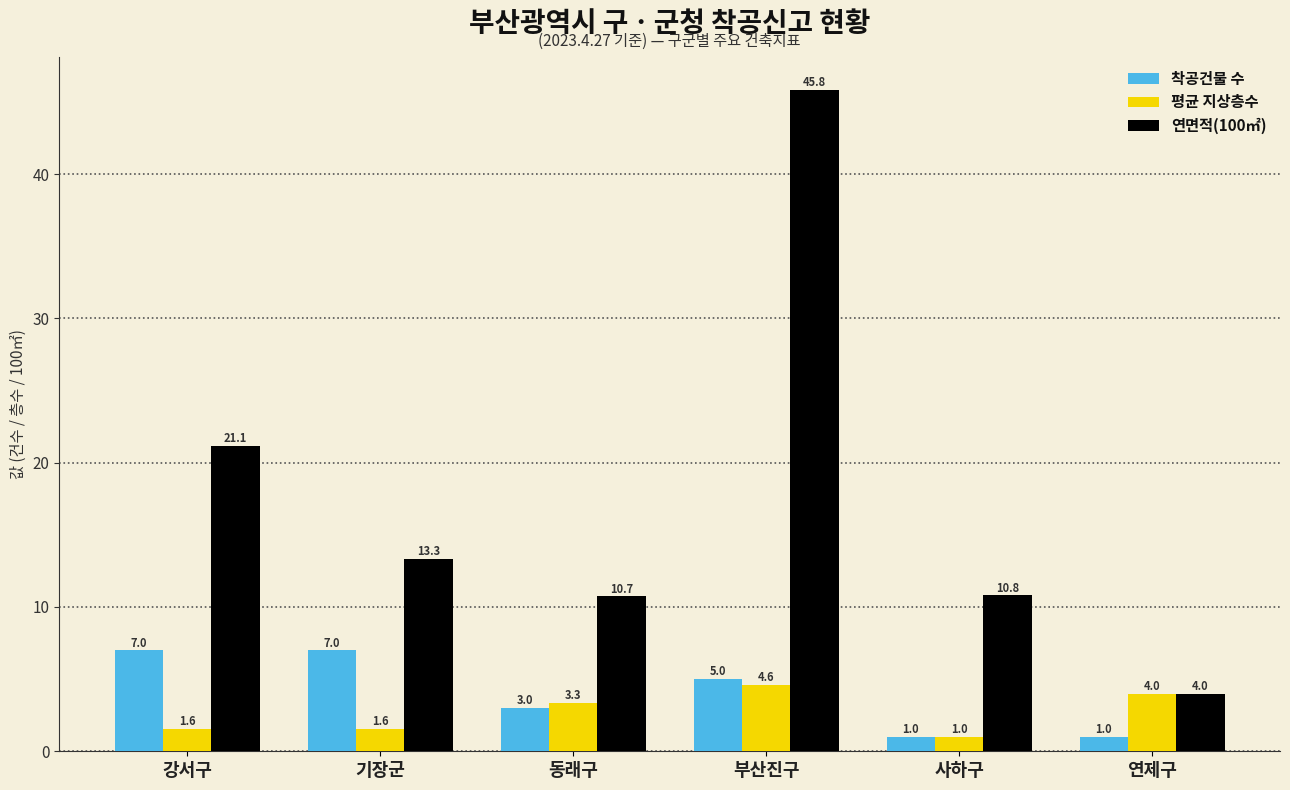

List the labels in order of 연면적(100㎡) value, largest first.

부산진구, 강서구, 기장군, 사하구, 동래구, 연제구